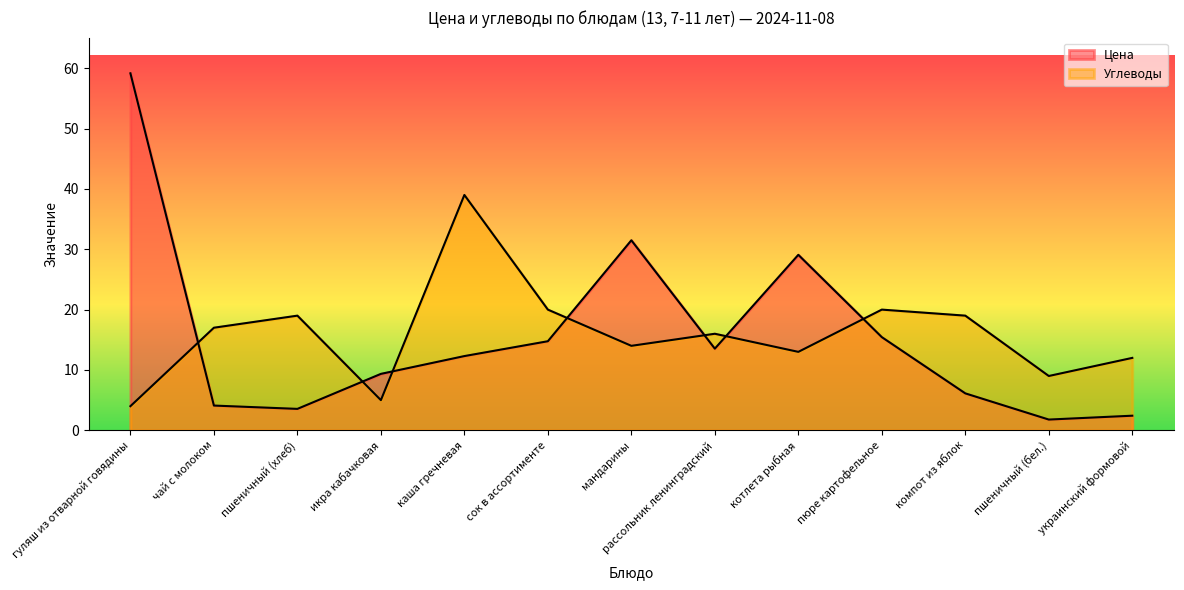

Between рассольник ленинградский and пюре картофельное, which is larger?

пюре картофельное